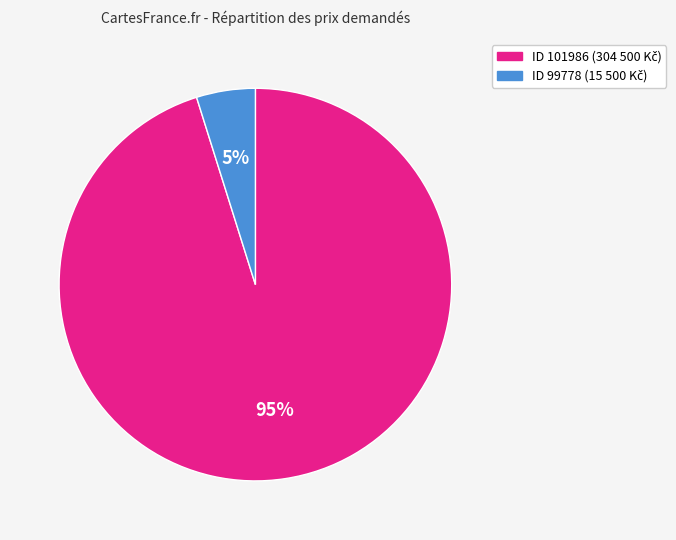

To the nearest percent, what is the difference between the largest and smallest slice percentages?

90%